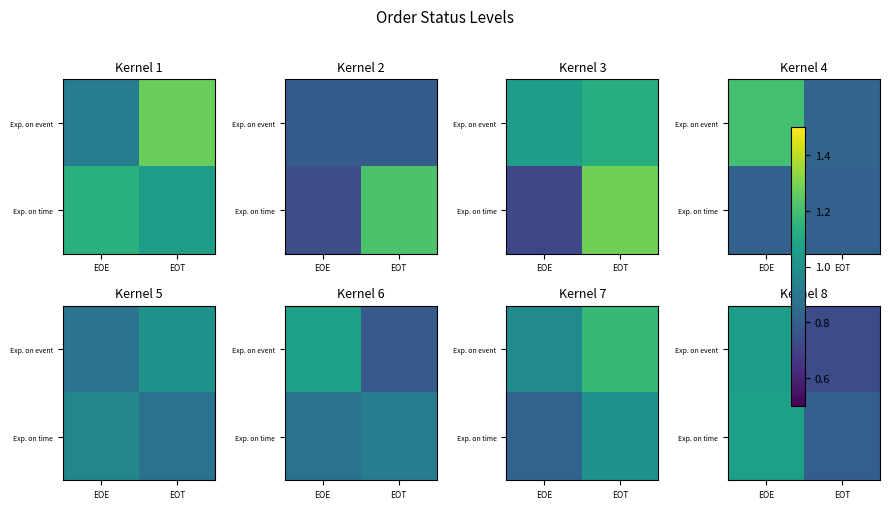

Between EOE and EOT, which is larger?

EOE